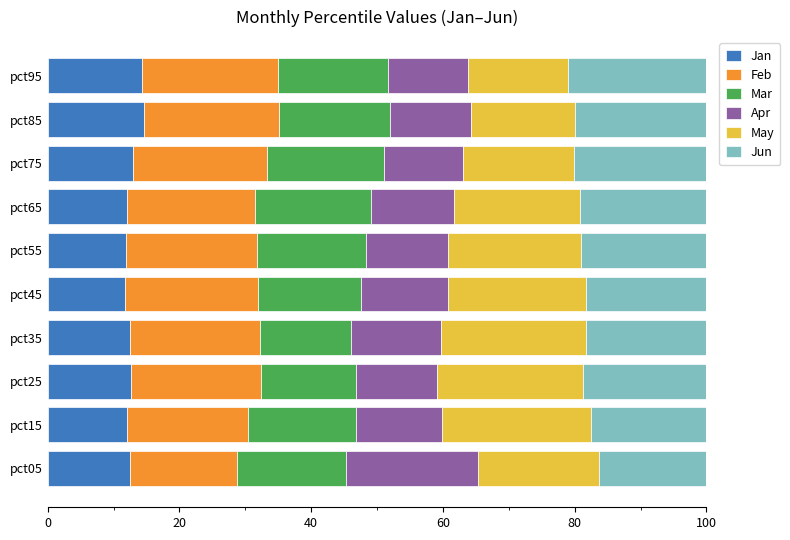

What is the highest value of the Jan series?

14.6